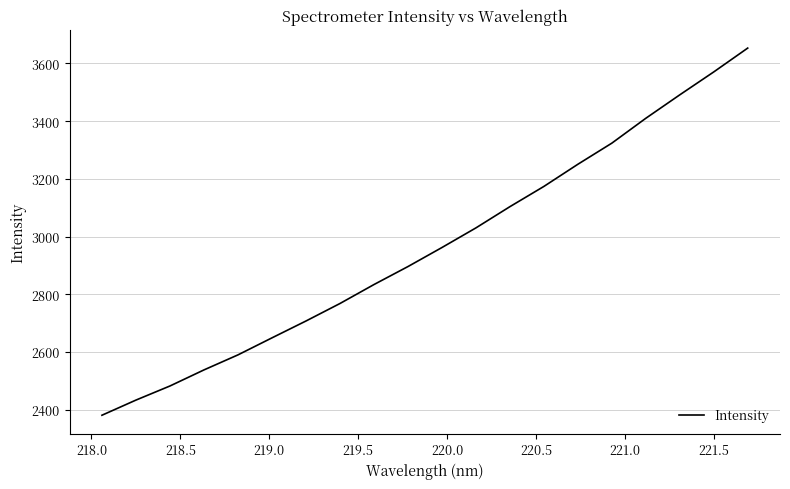

What is the maximum value shown in the chart?

3653.3